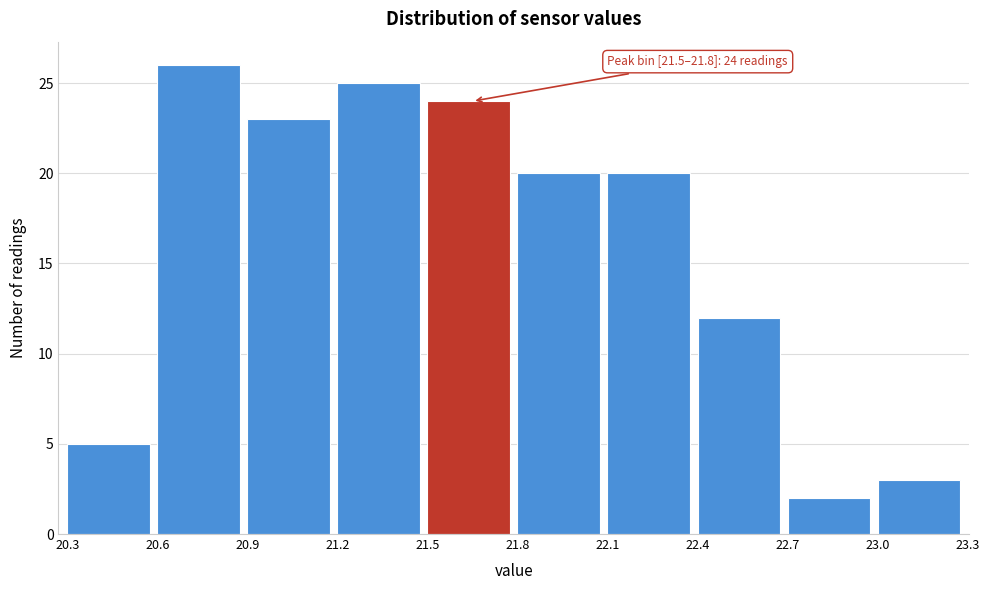

Over which range of the x-axis is the bar tallest?

20.6 to 20.9